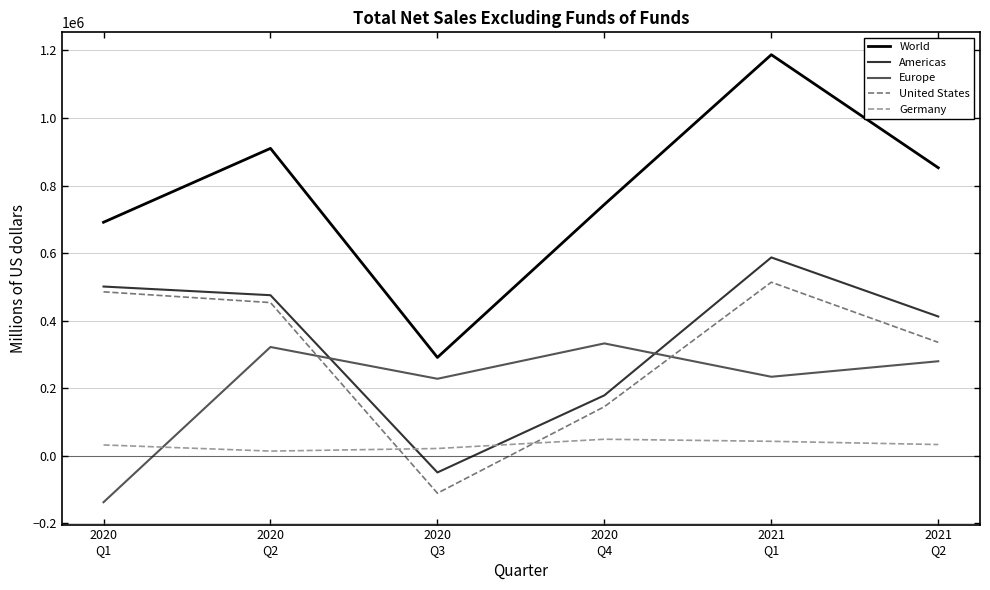

Does the chart display data point markers on the line(s)?

No